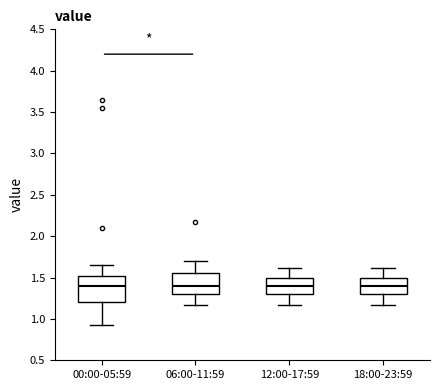

Where does the upper whisker of the box for 18:00-23:59 end on the y-axis? The values are not printed on the chart, so give them approximately, as read against the axis.

1.60